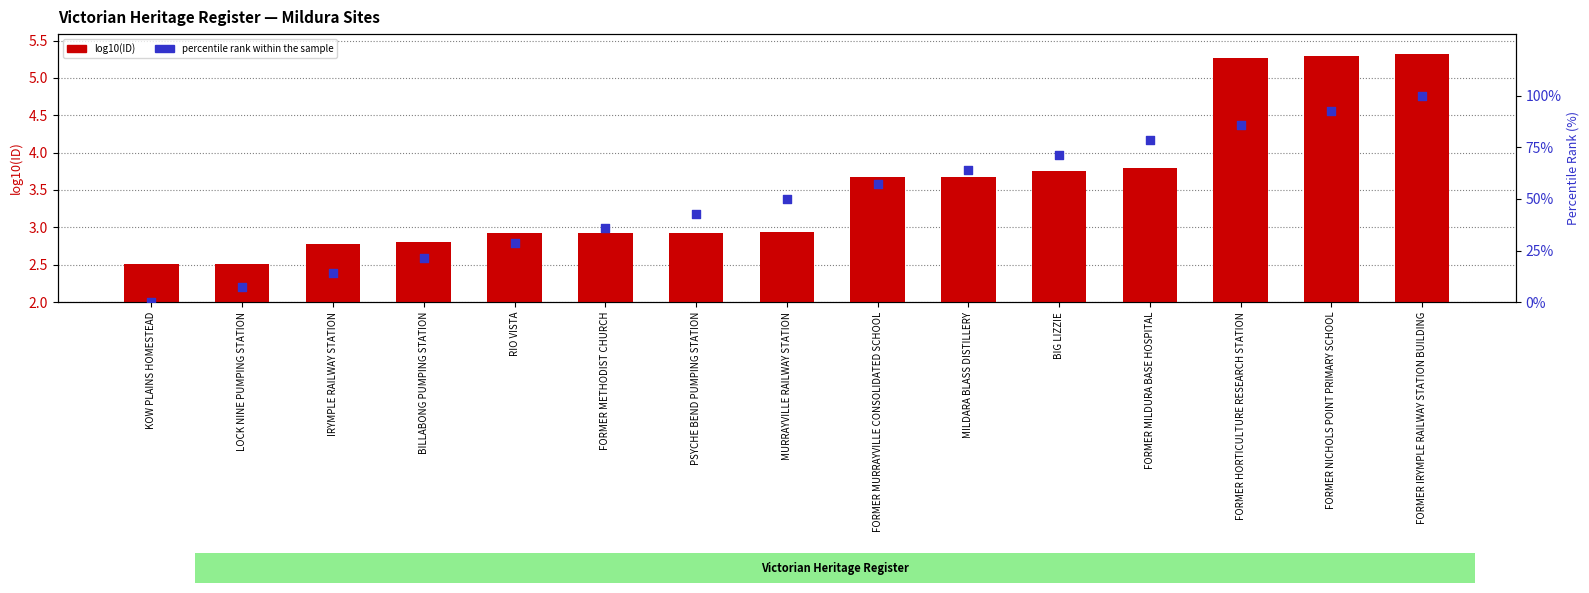

Which series reaches the minimum Y coordinate?

percentile rank within the sample